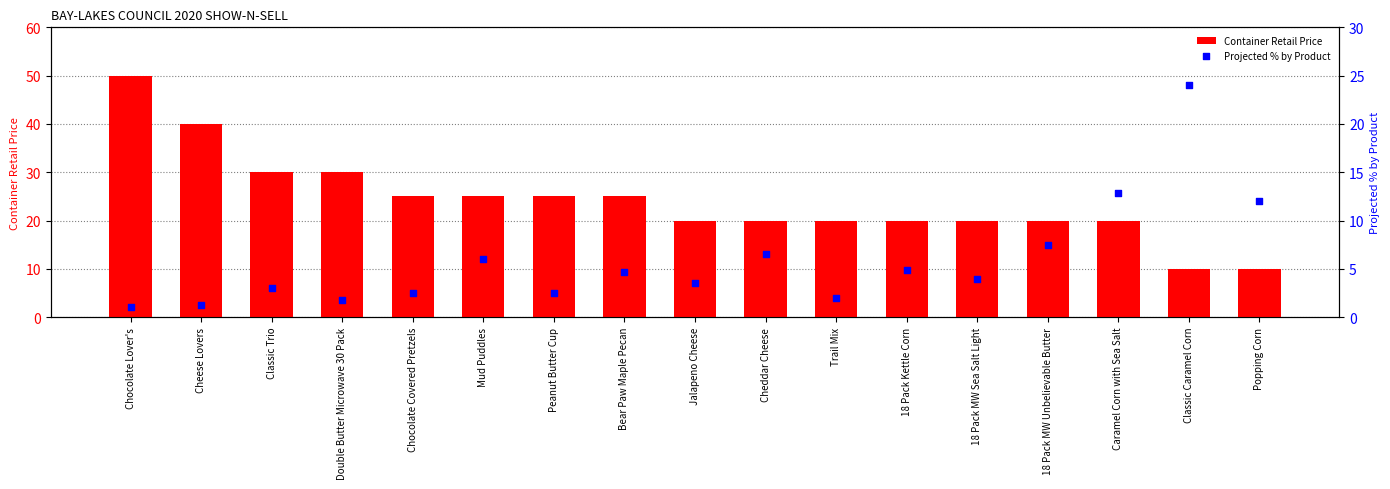

At which category is the sum across all series the highest?

Chocolate Lover's